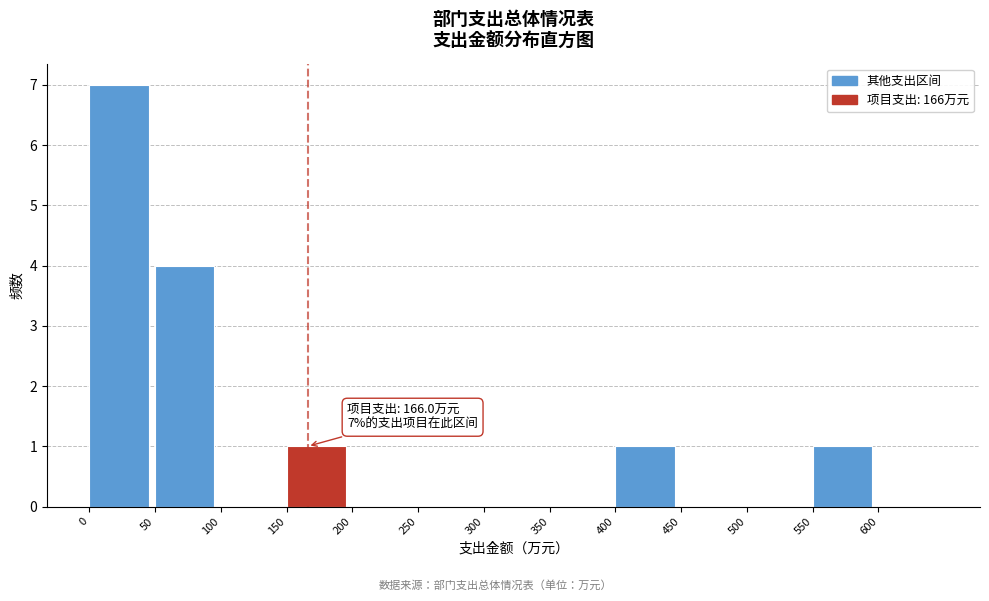

Which range on the x-axis has the tallest bar?

0 to 50